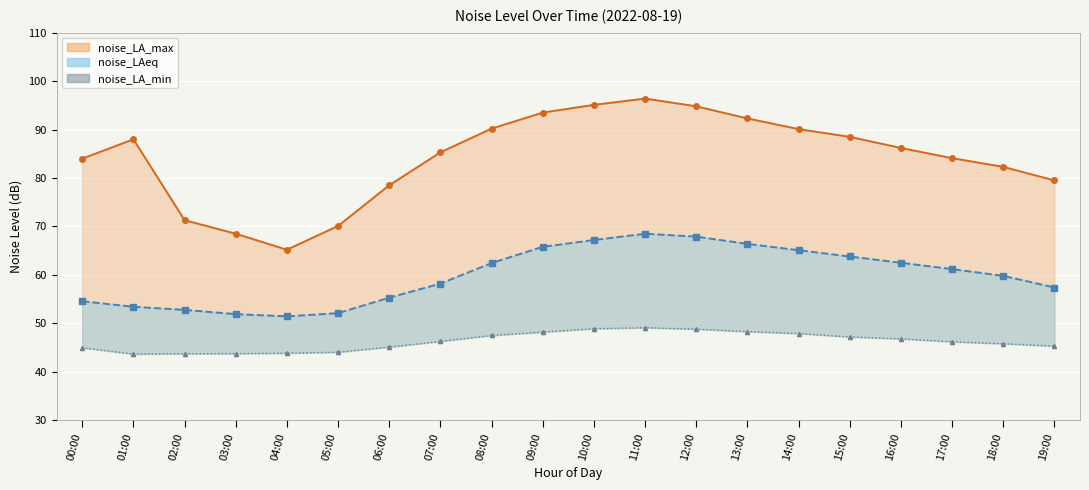

List the labels in order of value, smallest first.

01:00, 02:00, 03:00, 04:00, 05:00, 00:00, 06:00, 19:00, 18:00, 17:00, 07:00, 16:00, 15:00, 08:00, 14:00, 09:00, 13:00, 12:00, 10:00, 11:00